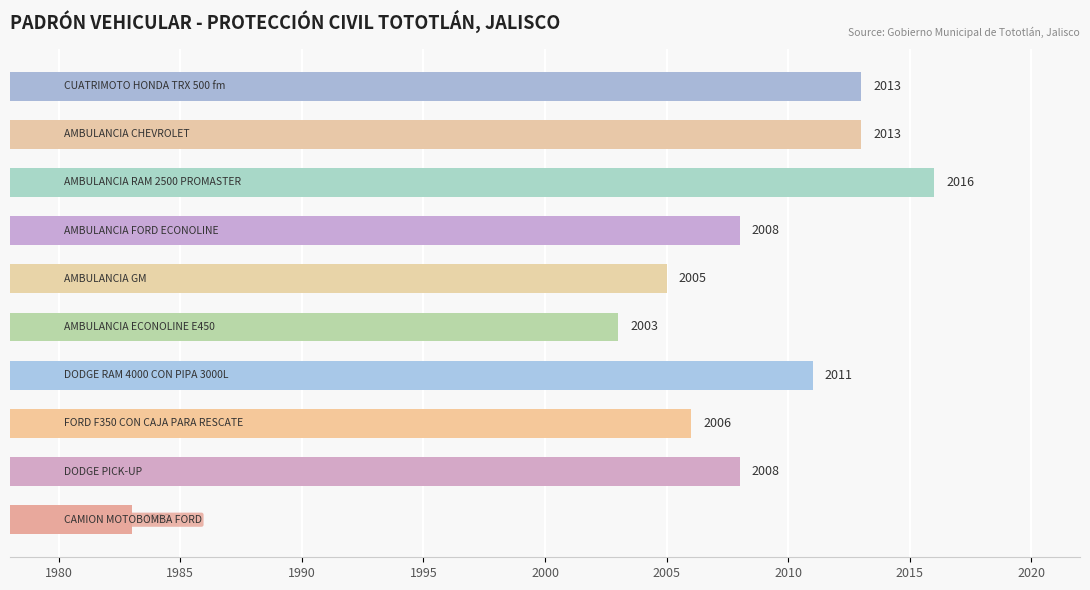

What is the difference between the second highest and second lowest values?

10